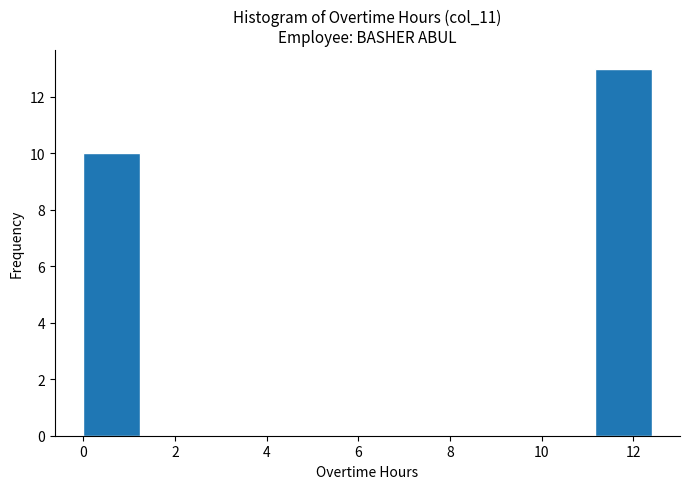

Reading left to right, transcribe this chart: for each bar, give the range it covers on the x-axis and its height. Neither the bar edges nor the heights are printed on the chart, so give them approximately, as read against the axes.

0.00 to 1.24: 10
1.24 to 2.48: 0
2.48 to 3.72: 0
3.72 to 4.96: 0
4.96 to 6.20: 0
6.20 to 7.44: 0
7.44 to 8.68: 0
8.68 to 9.92: 0
9.92 to 11.16: 0
11.16 to 12.40: 13